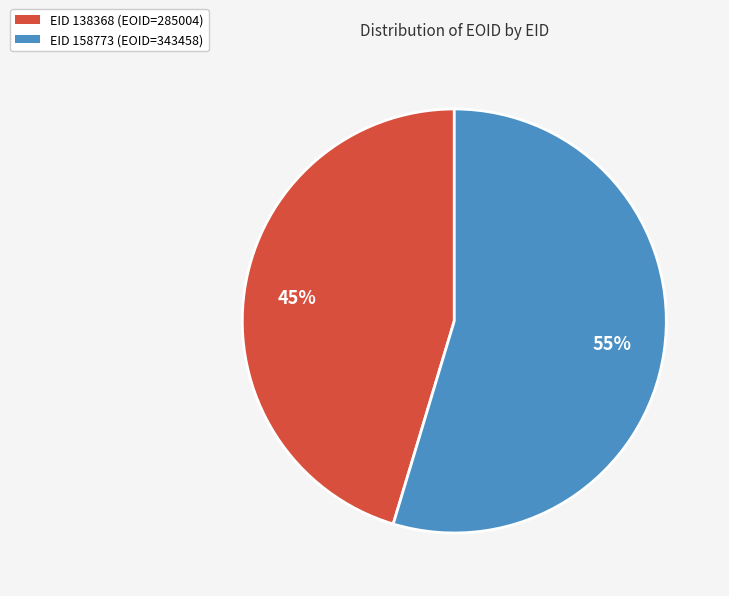

To the nearest percent, what percentage of the pie is EID 158773 (EOID=343458)?

55%